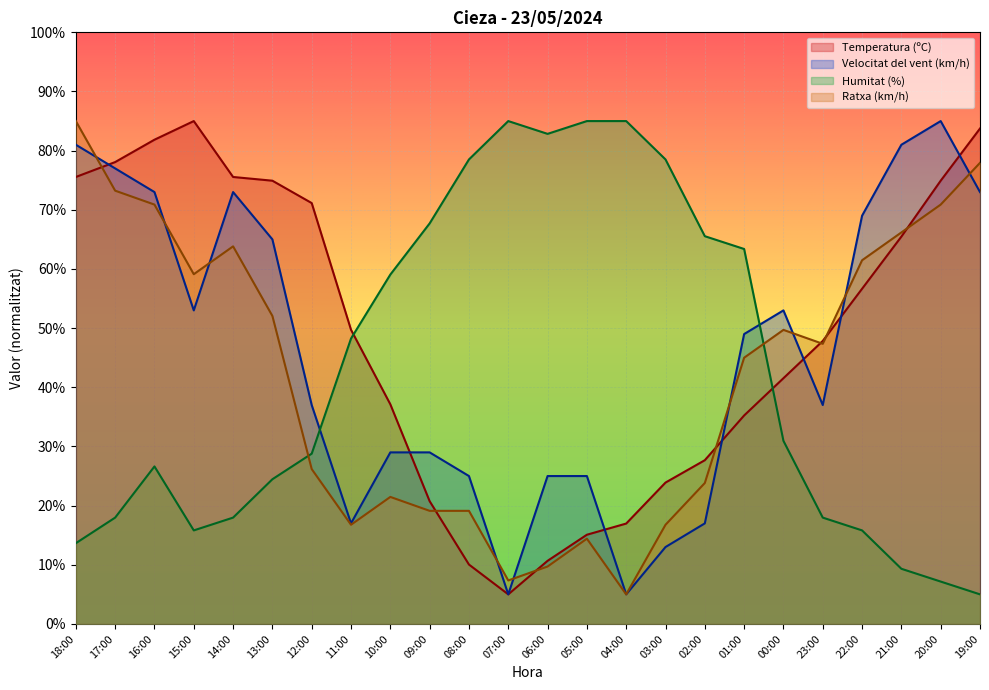

Which series has the largest range (max minus min)?

Temperatura (ºC)